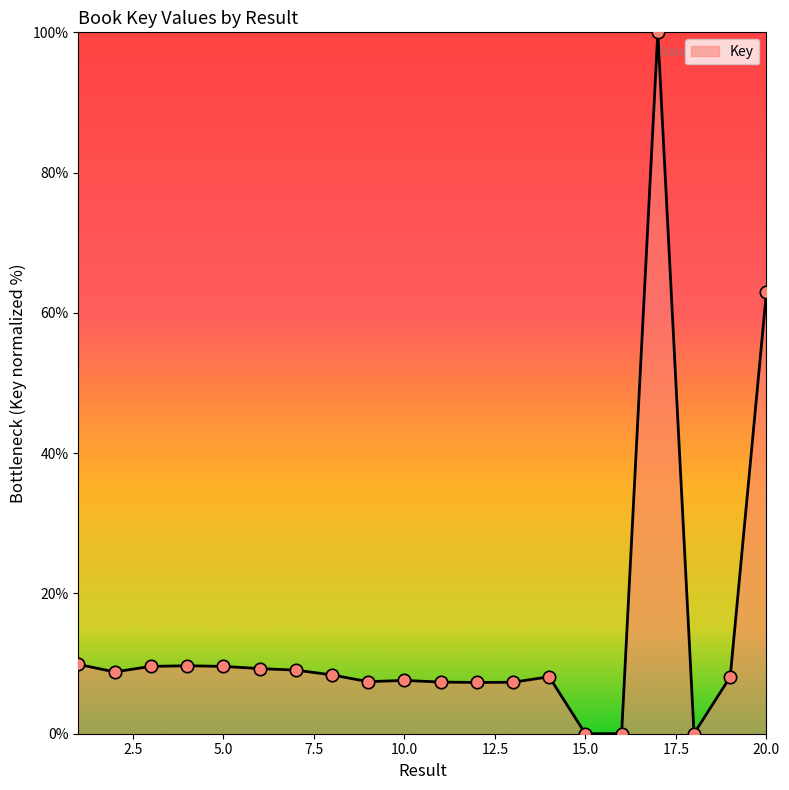

What is the difference between the maximum and minimum values?

100.0